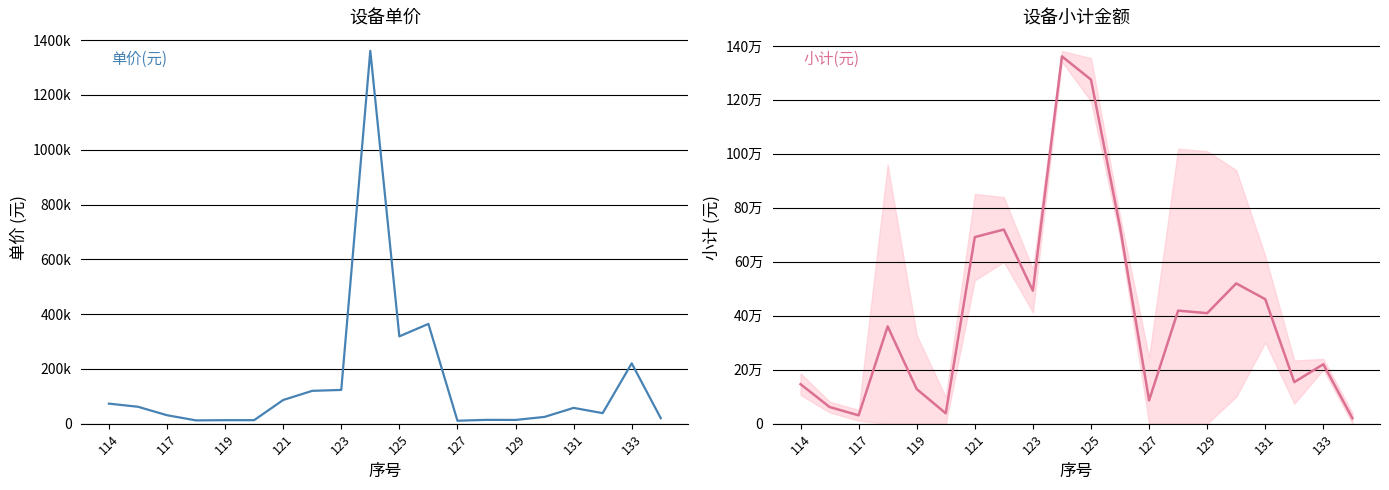

At how many categories does at least one series exceed 400858?

10